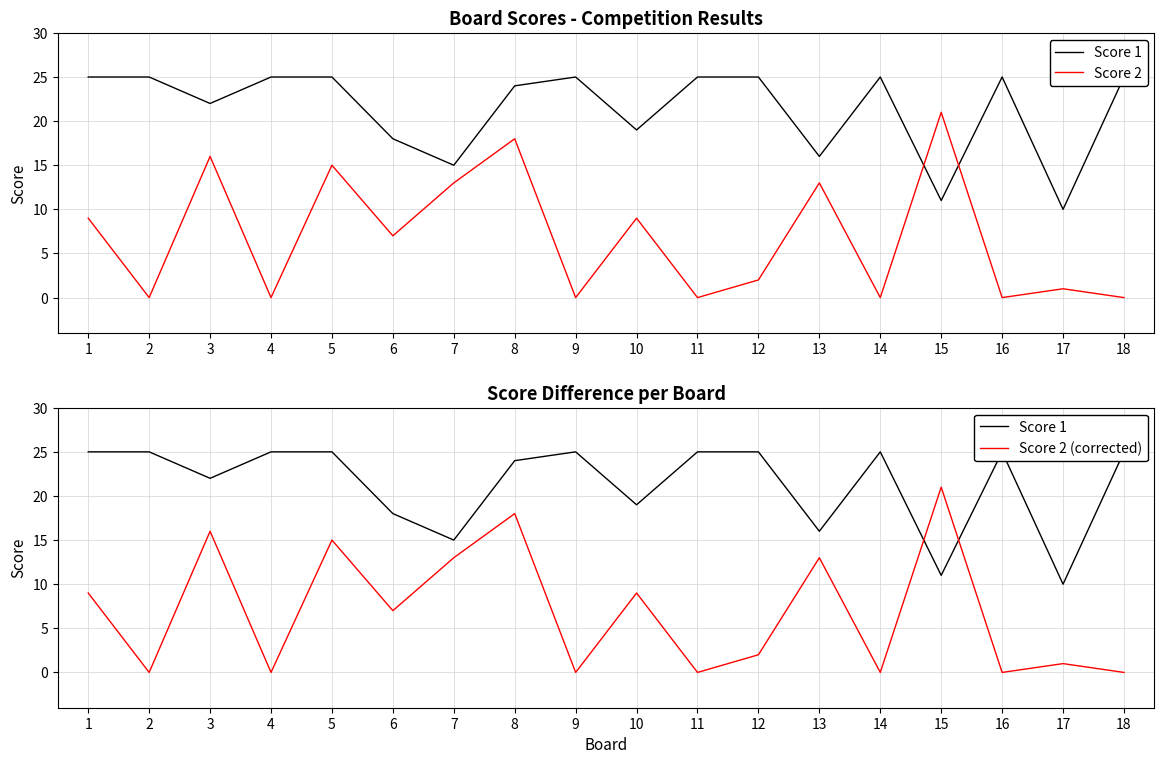

At which category does Score 2 (corrected) reach its first local peak?

3